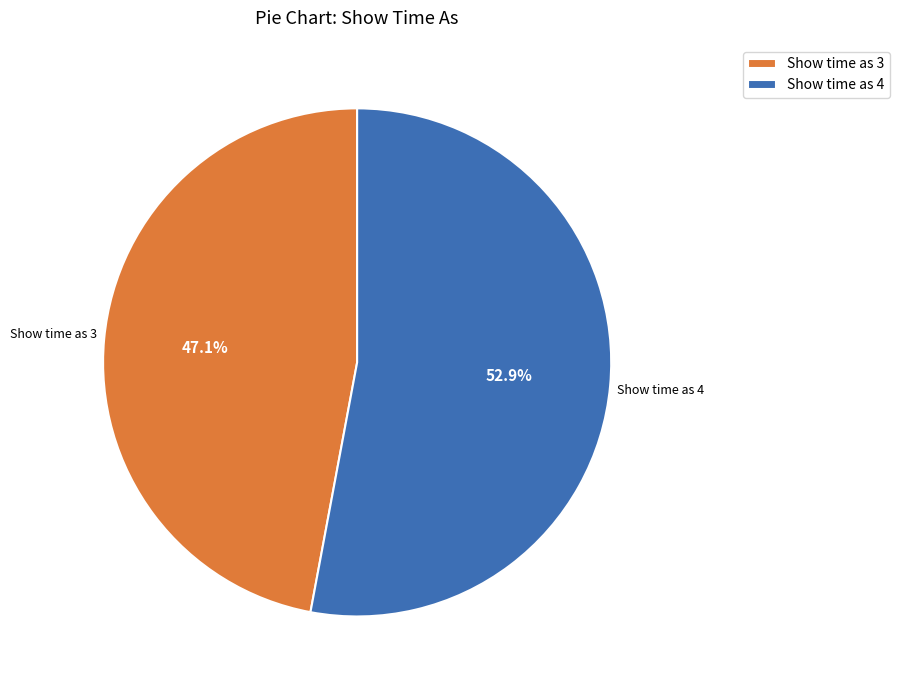

To the nearest percent, what is the average slice percentage?

50%